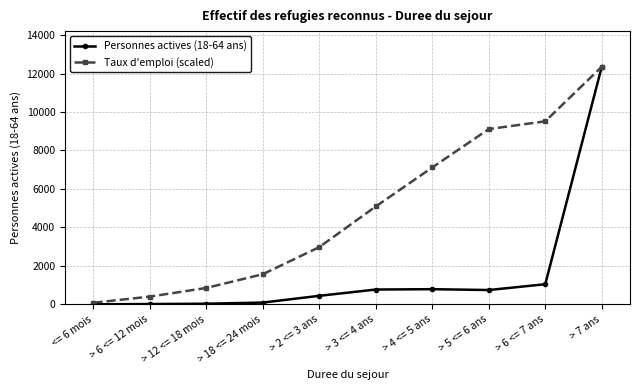

Which series has the widest spread of values?

Personnes actives (18-64 ans)